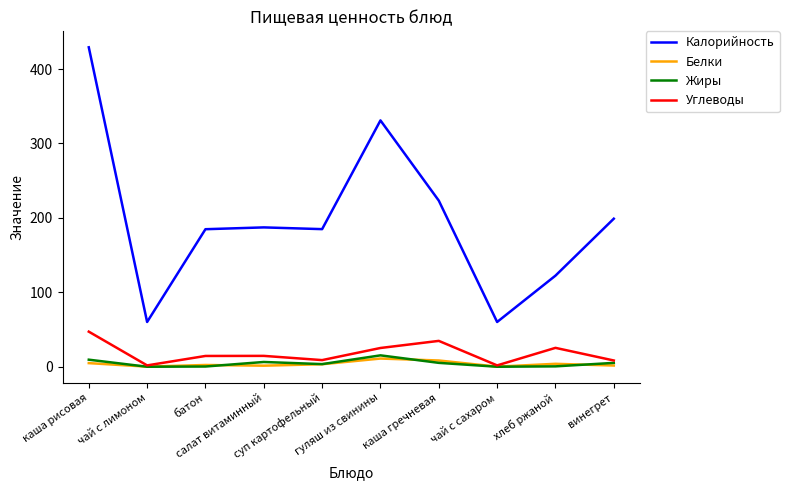

What is the maximum value for Жиры?

15.3